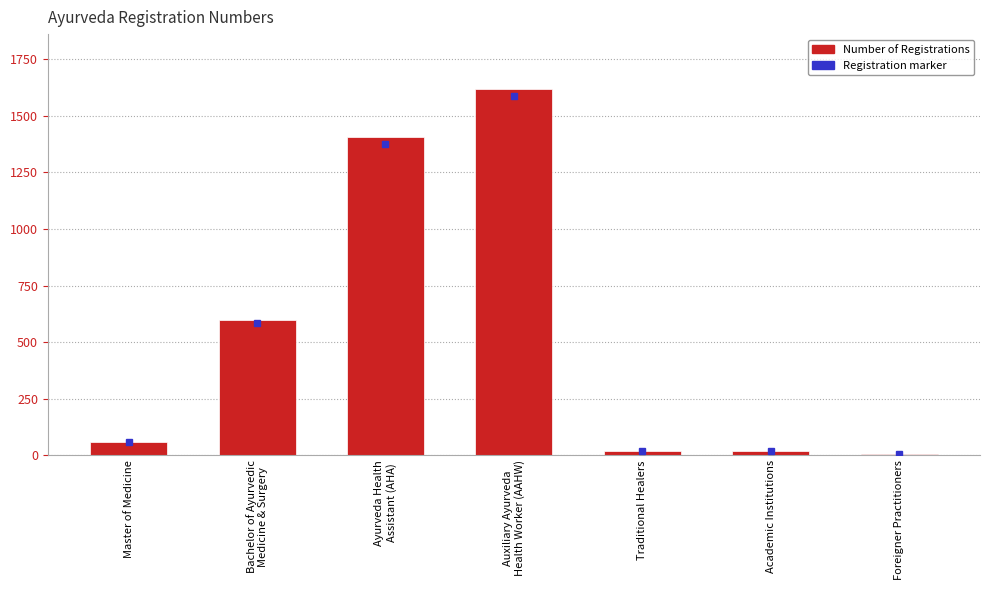

At which category does the chart reach its peak across all series?

Auxiliary Ayurveda
Health Worker (AAHW)